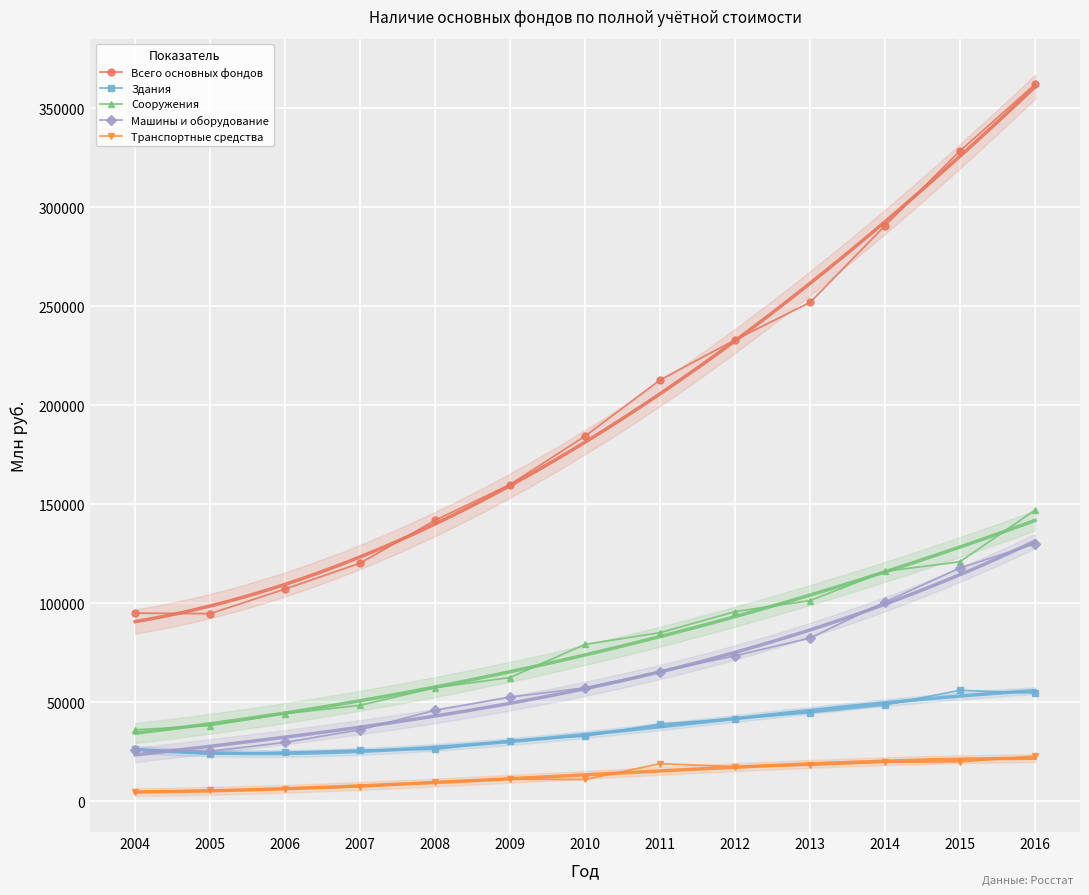

Reading left to right, what are all the values shown in this chart?

Всего основных фондов: 2004=95073	2005=94801	2006=107266	2007=120307	2008=141950	2009=160016	2010=184469	2011=212826	2012=233045	2013=251978	2014=290720	2015=328477	2016=362071
Здания: 2004=26345	2005=23864	2006=24821	2007=25935	2008=26265	2009=30712	2010=32967	2011=39119	2012=41746	2013=44759	2014=48695	2015=56087	2016=54707
Сооружения: 2004=36152	2005=38305	2006=44344	2007=48522	2008=57459	2009=62555	2010=79306	2011=85205	2012=95849	2013=101400	2014=116167	2015=121038	2016=147067
Машины и оборудование: 2004=26065	2005=25312	2006=29803	2007=36159	2008=46001	2009=52692	2010=57341	2011=65559	2012=73519	2013=82485	2014=100689	2015=117904	2016=130073
Транспортные средства: 2004=4785	2005=5567	2006=6325	2007=7408	2008=9756	2009=11236	2010=11083	2011=19058	2012=17544	2013=18290	2014=19802	2015=19959	2016=22889